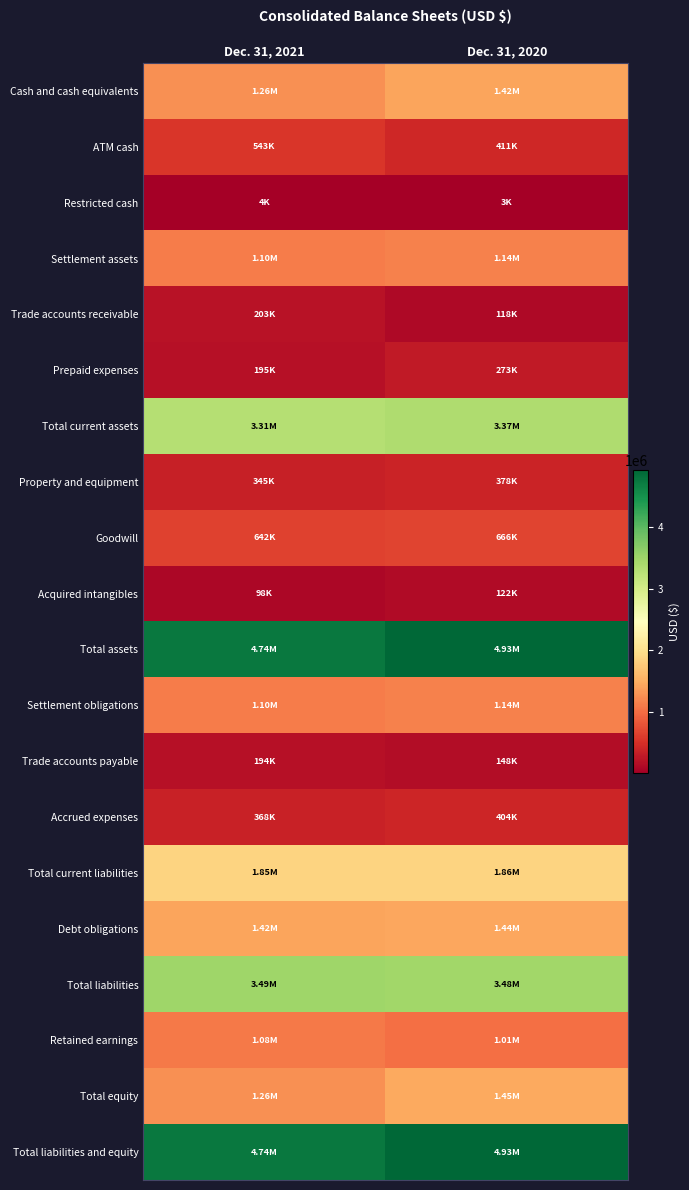

Which has a higher value, Dec. 31, 2020 or Dec. 31, 2021?

Dec. 31, 2020